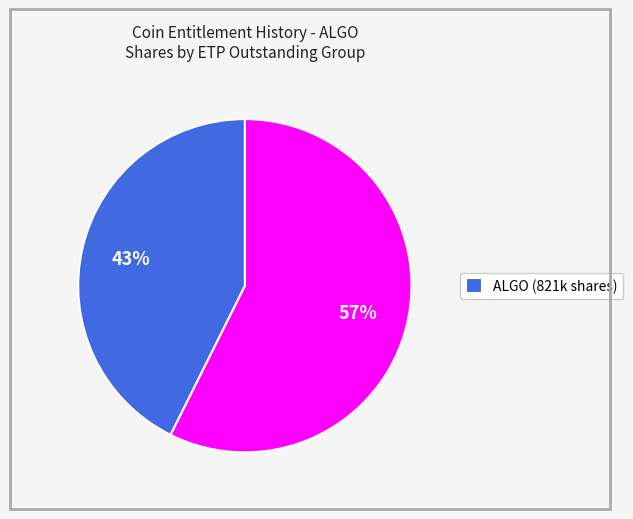

How many segments does this pie chart have?

2